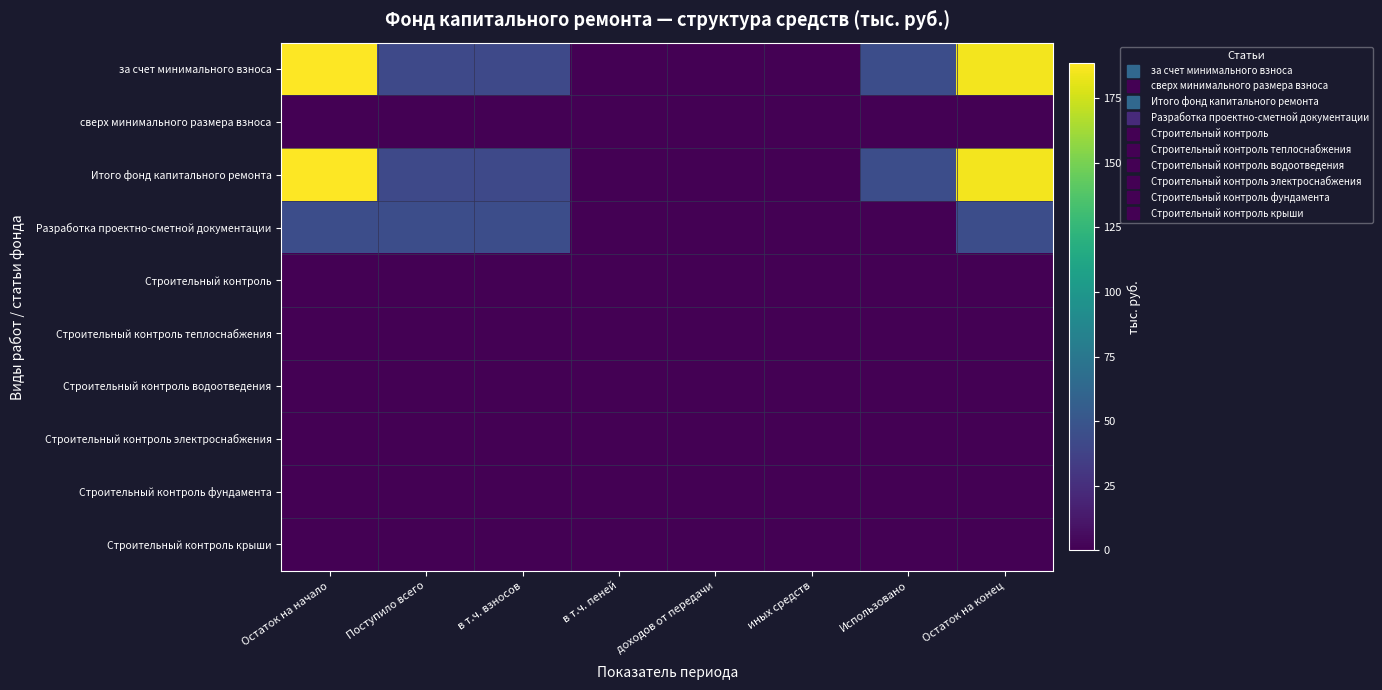

Which series has the widest spread of values?

за счет минимального взноса